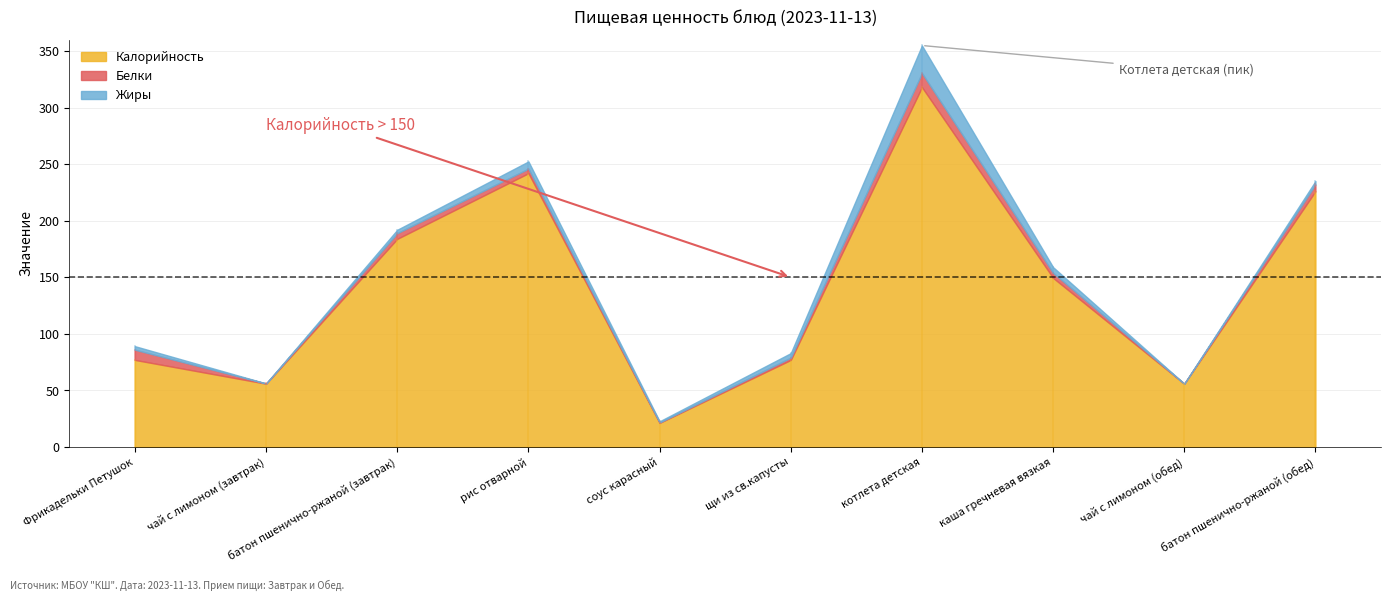

At чай с лимоном (обед), list the series in order from smallest to largest.

Белки, Жиры, Калорийность